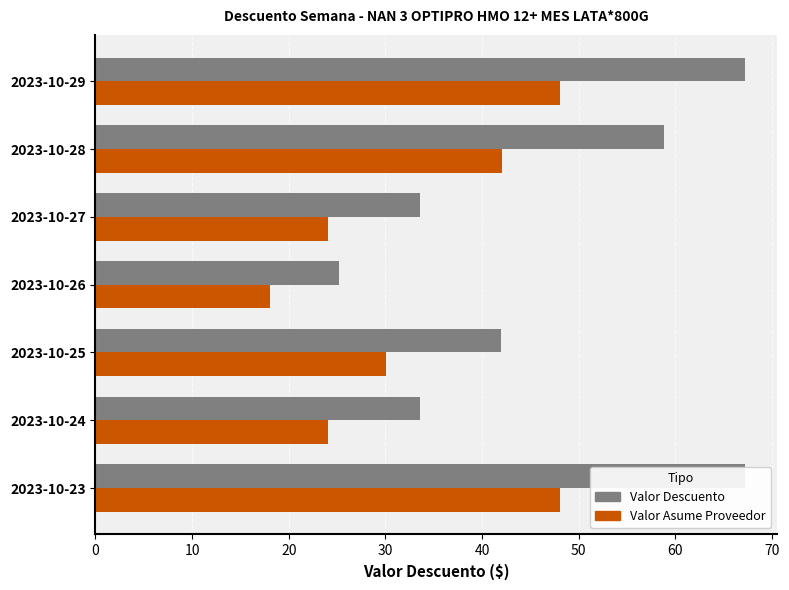

How many bars are there in each group?

2